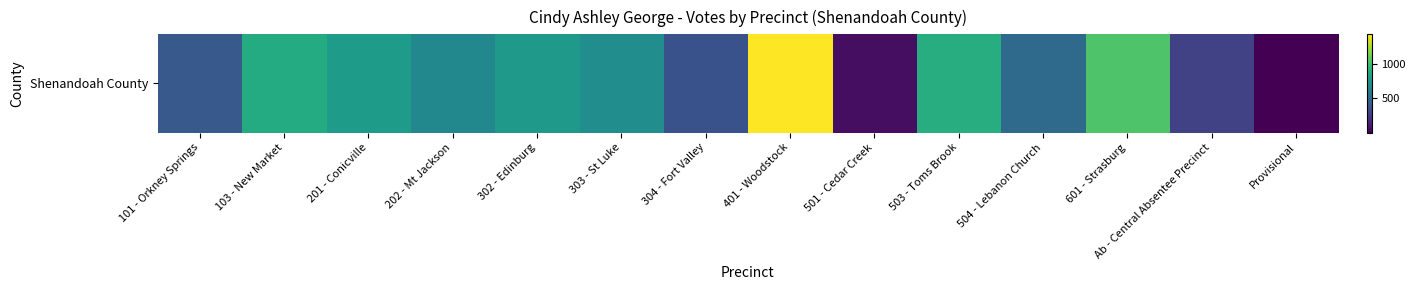

What is the average value?

628